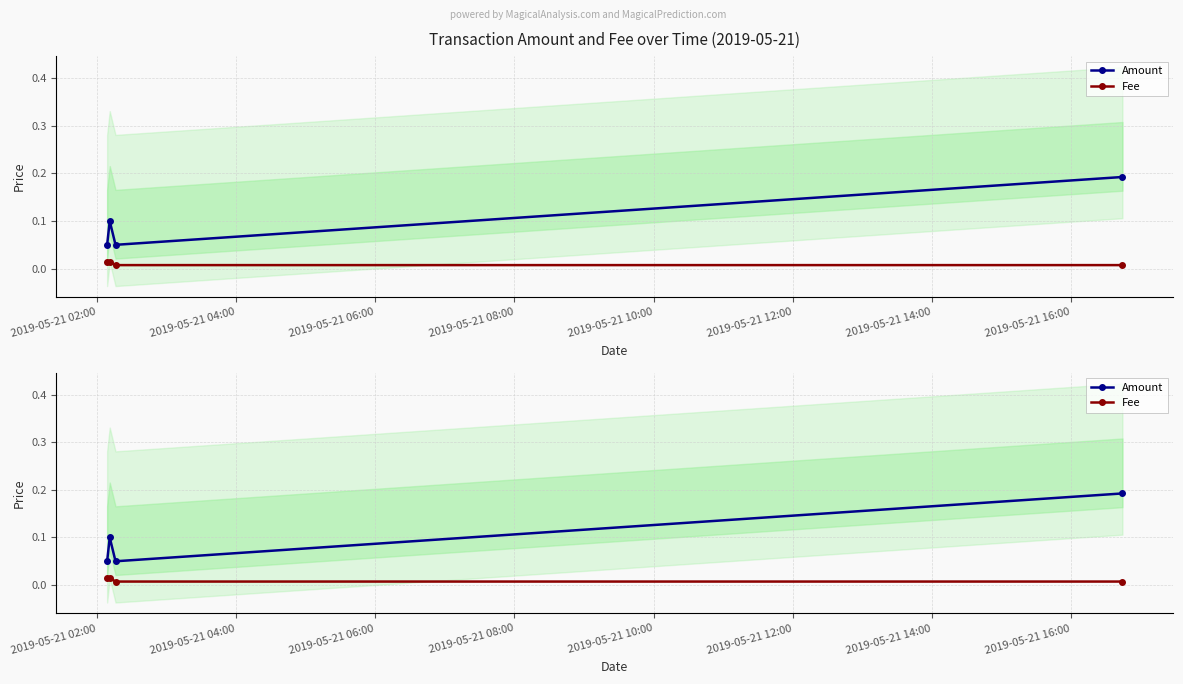

What position from the left is 2019-05-21 04:00?

2